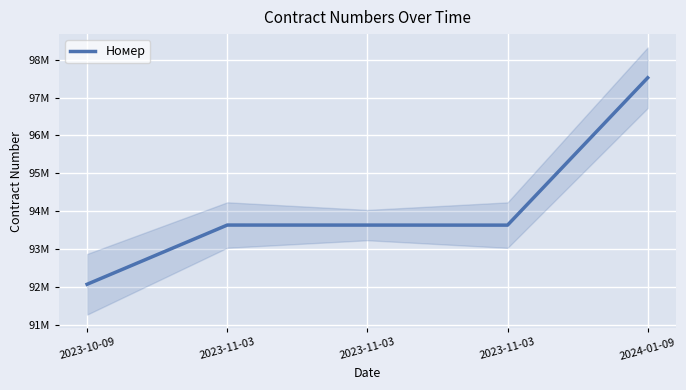

What value does the data have at 2023-10-09, to the nearest 50?

92071400